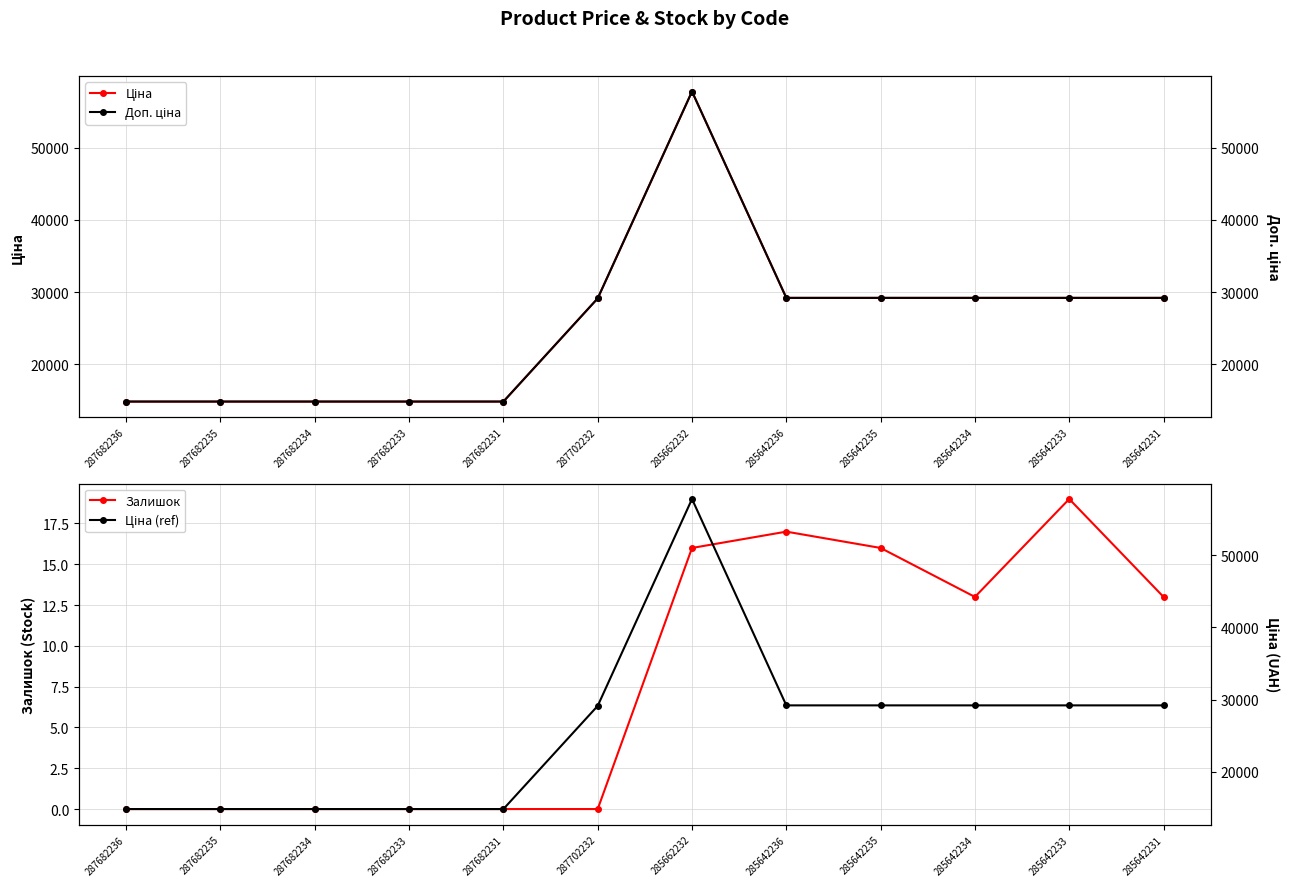

True or false: Ціна and Ціна (ref) cross at least once.

False